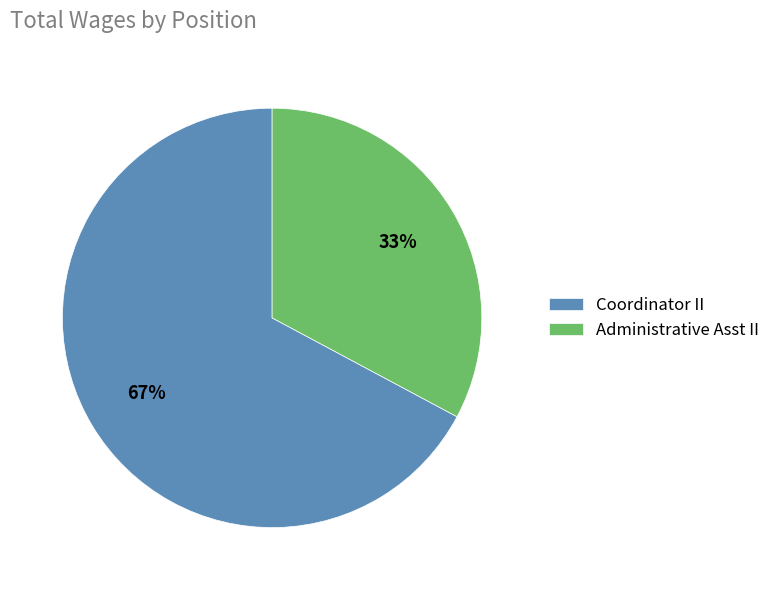

Does any single category account for the majority?

Yes